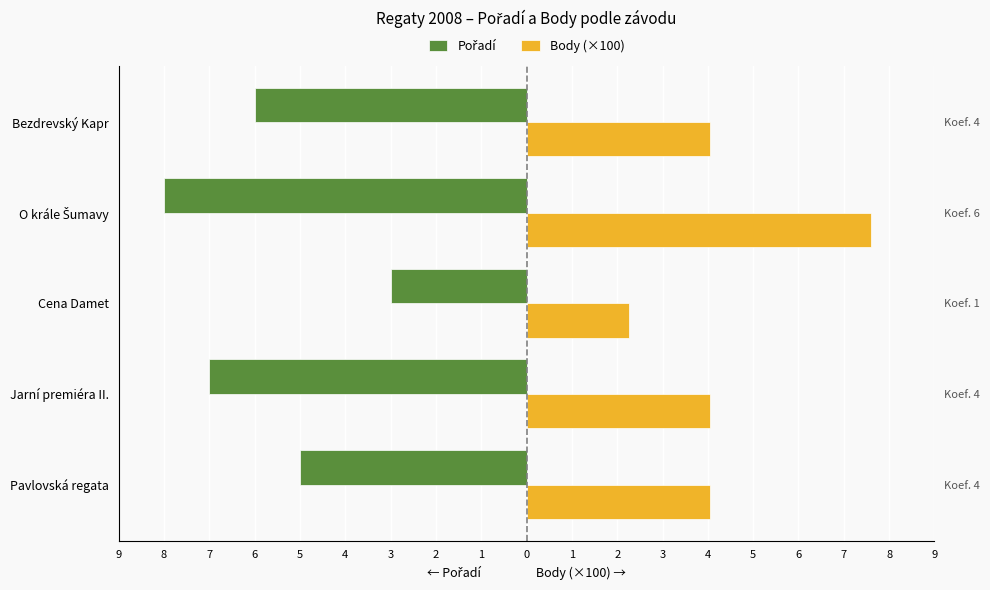

At Pavlovská regata, list the series in order from largest to smallest.

Body (×100), Pořadí